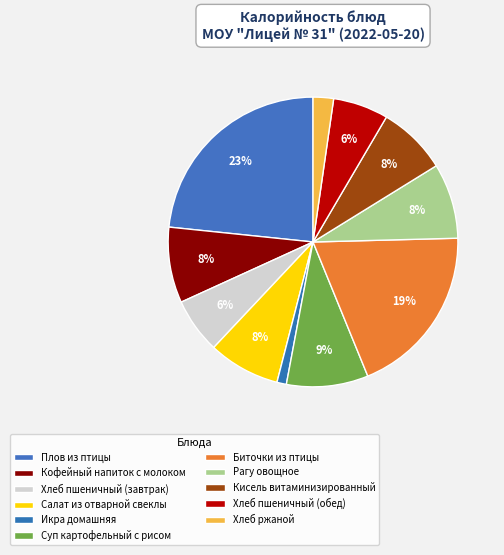

Rank the categories by value from highest to lowest.

Плов из птицы, Биточки из птицы, Суп картофельный с рисом, Кофейный напиток с молоком, Рагу овощное, Салат из отварной свеклы, Кисель витаминизированный, Хлеб пшеничный (завтрак), Хлеб пшеничный (обед), Хлеб ржаной, Икра домашняя